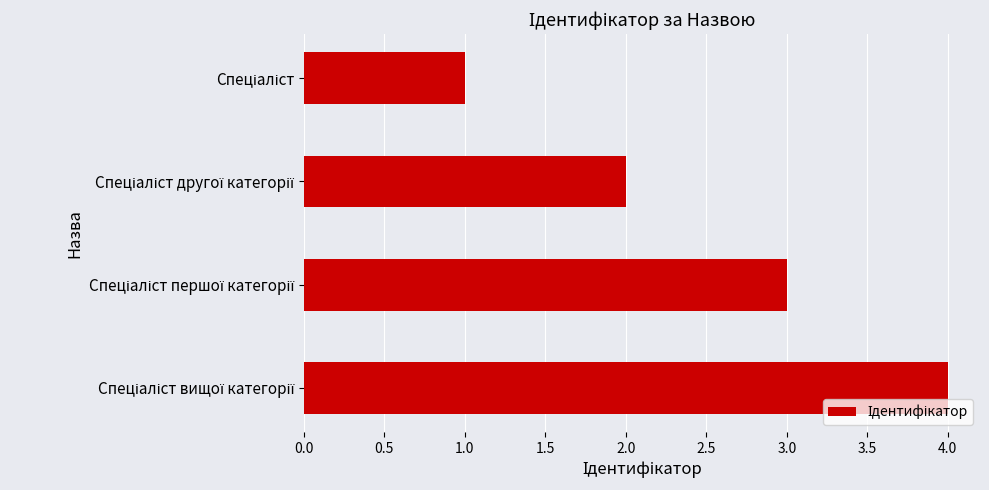

What is the difference between the maximum and minimum values?

3